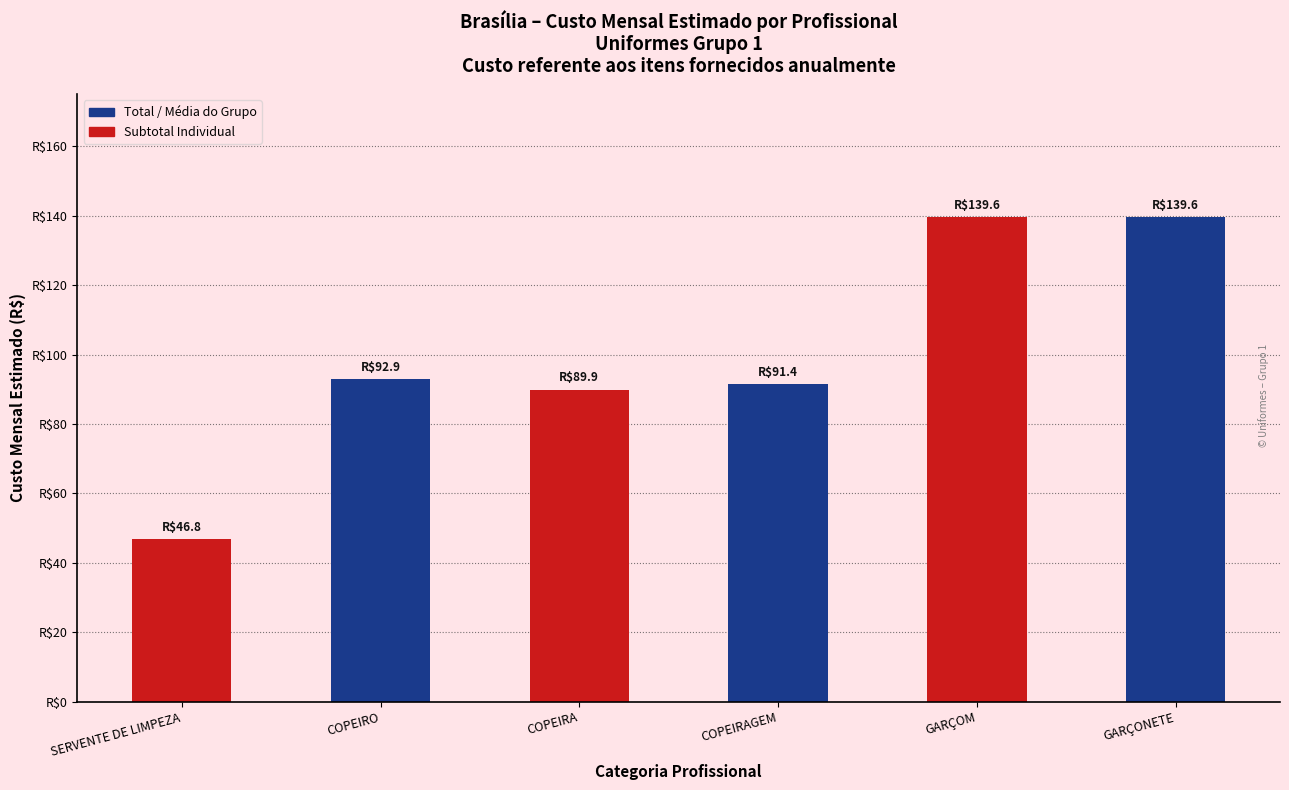

Rank the categories by value from highest to lowest.

GARÇOM, GARÇONETE, COPEIRO, COPEIRAGEM, COPEIRA, SERVENTE DE LIMPEZA